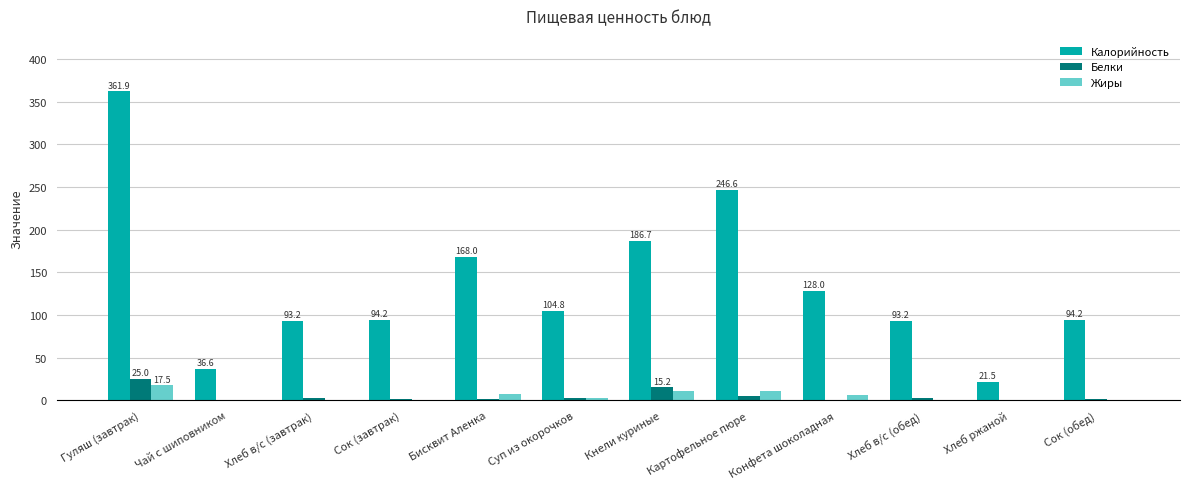

The value of Жиры at Конфета шоколадная is 5.8. True or false?

True